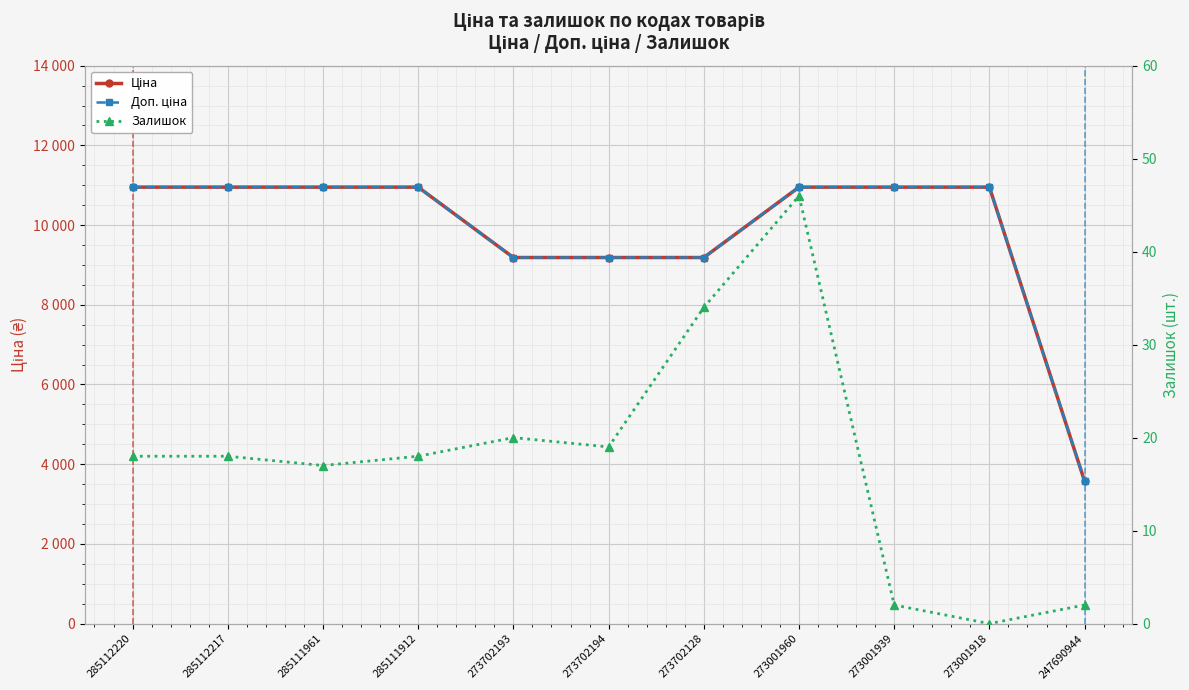

What is the highest value of the Ціна series?

10952.0